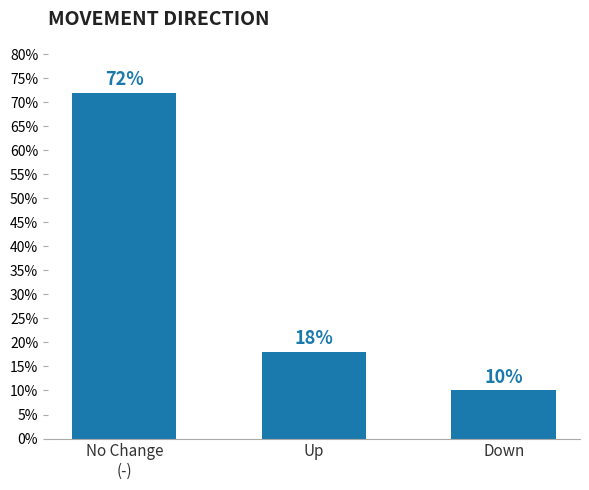

Reading left to right, transcribe all the data shown in this chart.

No Change
(-)=72	Up=18	Down=10